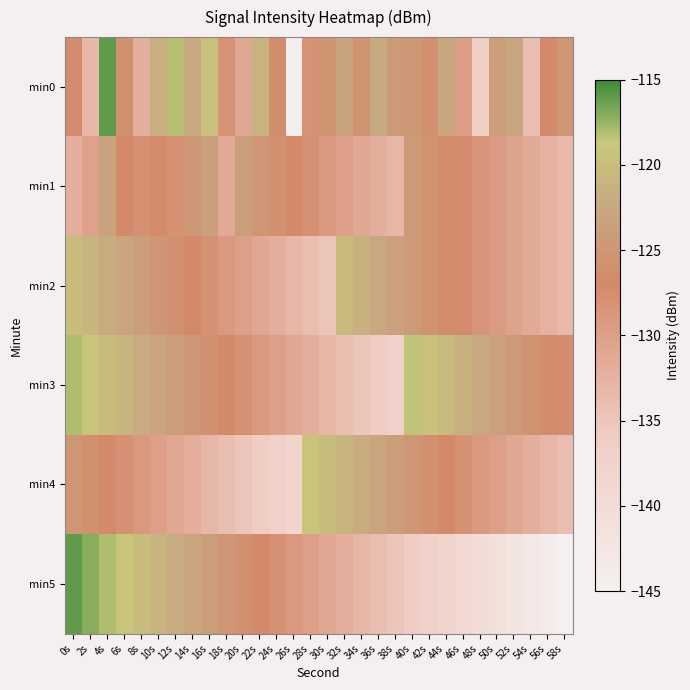

At which category does the chart reach its peak across all series?

4s